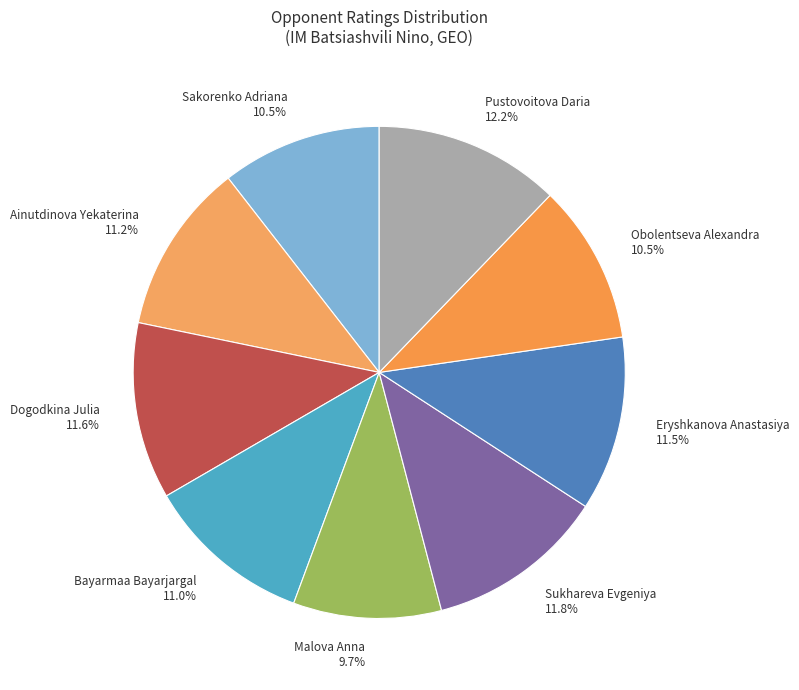

The Bayarmaa Bayarjargal slice represents 11% of the pie. True or false?

True